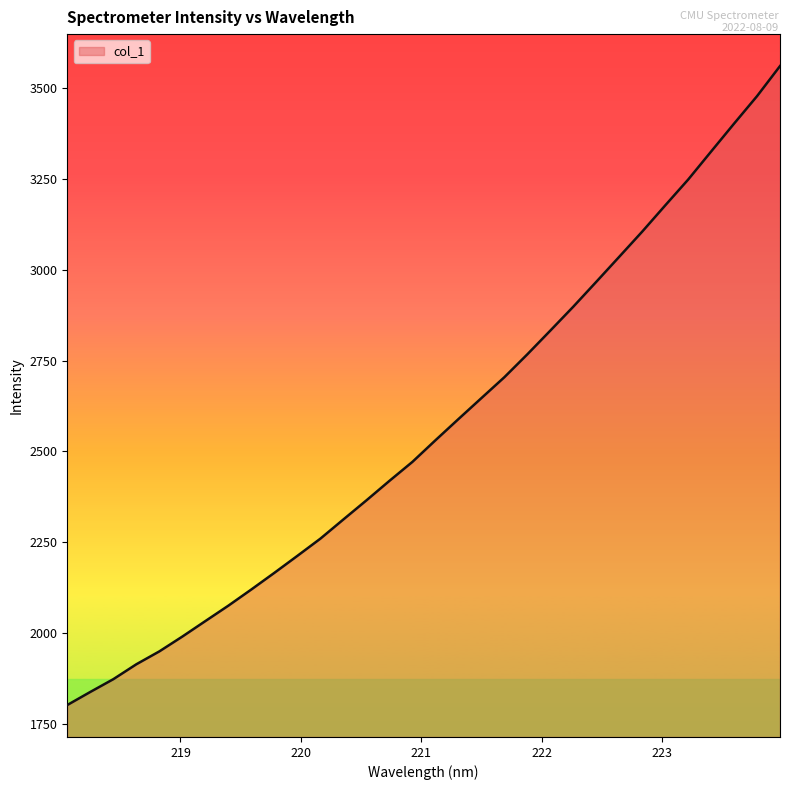

What is the minimum value shown in the chart?

1801.0